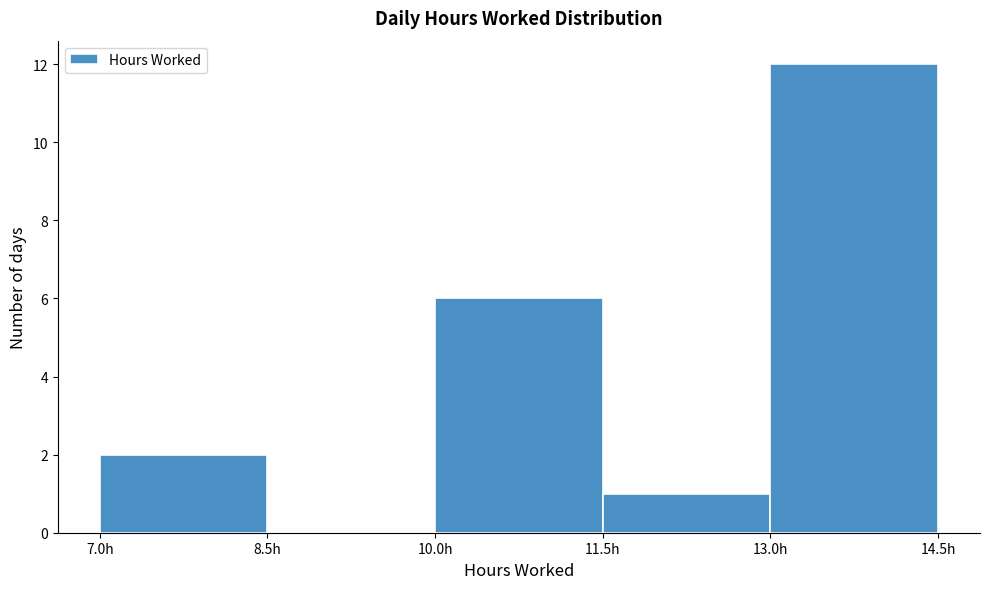

Reading left to right, list every bar in this chart as the range it spans on the x-axis followed by its height. Neither the bar edges nor the heights are printed on the chart, so give them approximately, as read against the axes.

7.0 to 8.5: 2
8.5 to 10.0: 0
10.0 to 11.5: 6
11.5 to 13.0: 1
13.0 to 14.5: 12